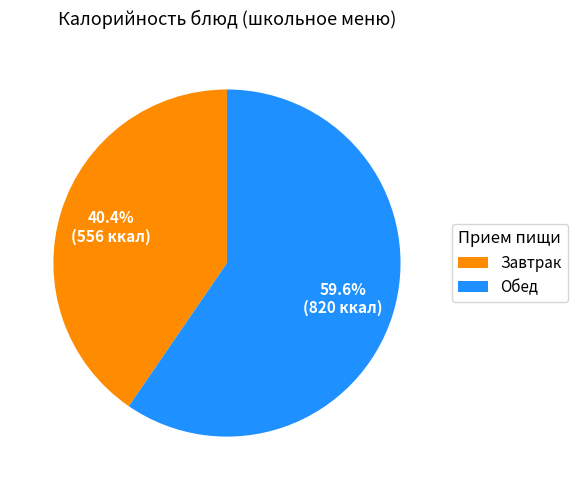

How much of the chart is everything except Обед?

40.4%